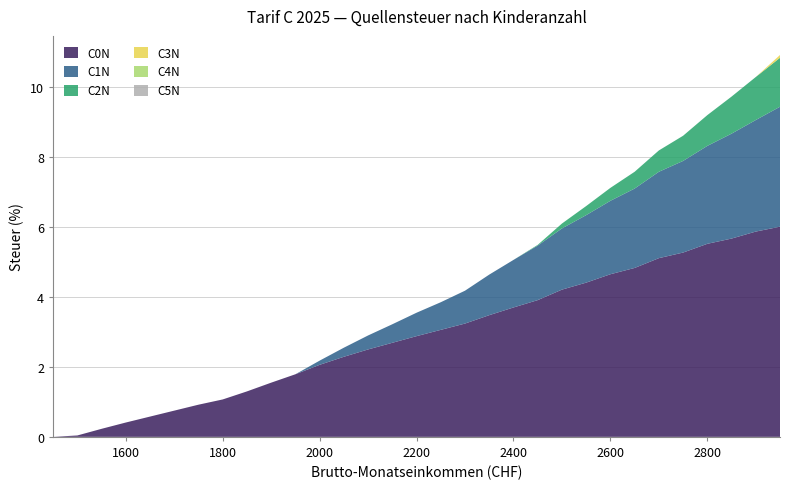

Reading left to right, extract all data points from this chart.

C0N: 0.0	0.0	0.2	0.4	0.6	0.8	0.9	1.1	1.3	1.6	1.8	2.1	2.3	2.5	2.7	2.9	3.1	3.2	3.5	3.7	3.9	4.2	4.4	4.7	4.8	5.1	5.3	5.5	5.7	5.9	6.0
C1N: 0.0	0.0	0.0	0.0	0.0	0.0	0.0	0.0	0.0	0.0	0.0	0.1	0.3	0.4	0.5	0.7	0.8	0.9	1.2	1.4	1.6	1.8	1.9	2.1	2.3	2.5	2.6	2.8	3.0	3.2	3.4
C2N: 0.0	0.0	0.0	0.0	0.0	0.0	0.0	0.0	0.0	0.0	0.0	0.0	0.0	0.0	0.0	0.0	0.0	0.0	0.0	0.0	0.0	0.1	0.3	0.4	0.5	0.6	0.7	0.9	1.1	1.2	1.4
C3N: 0.0	0.0	0.0	0.0	0.0	0.0	0.0	0.0	0.0	0.0	0.0	0.0	0.0	0.0	0.0	0.0	0.0	0.0	0.0	0.0	0.0	0.0	0.0	0.0	0.0	0.0	0.0	0.0	0.0	0.0	0.1
C4N: 0.0	0.0	0.0	0.0	0.0	0.0	0.0	0.0	0.0	0.0	0.0	0.0	0.0	0.0	0.0	0.0	0.0	0.0	0.0	0.0	0.0	0.0	0.0	0.0	0.0	0.0	0.0	0.0	0.0	0.0	0.0
C5N: 0.0	0.0	0.0	0.0	0.0	0.0	0.0	0.0	0.0	0.0	0.0	0.0	0.0	0.0	0.0	0.0	0.0	0.0	0.0	0.0	0.0	0.0	0.0	0.0	0.0	0.0	0.0	0.0	0.0	0.0	0.0